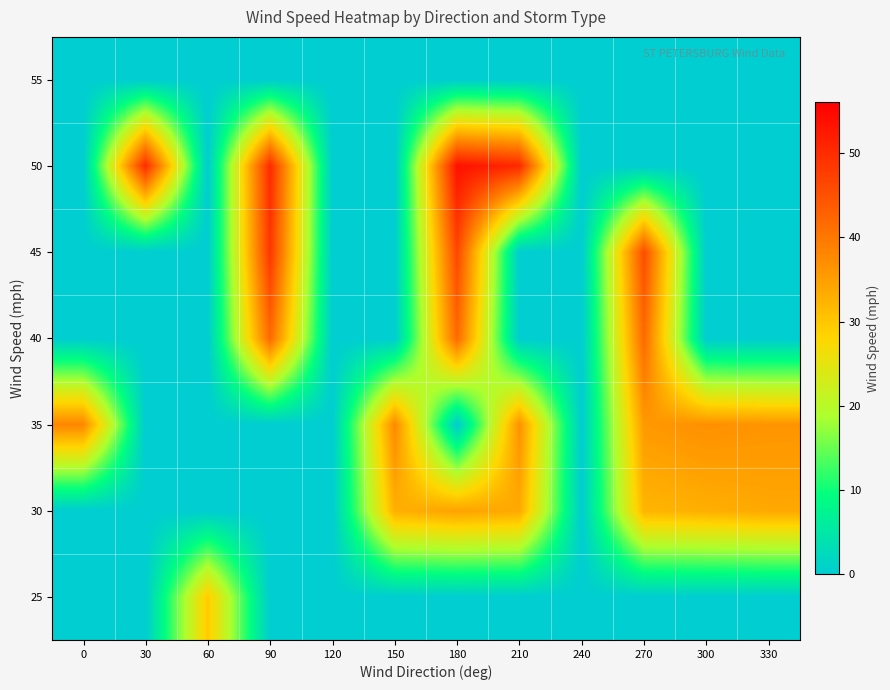

Rank the series by their maximum value, from lowest to highest.

55, 25, 30, 35, 40, 45, 50